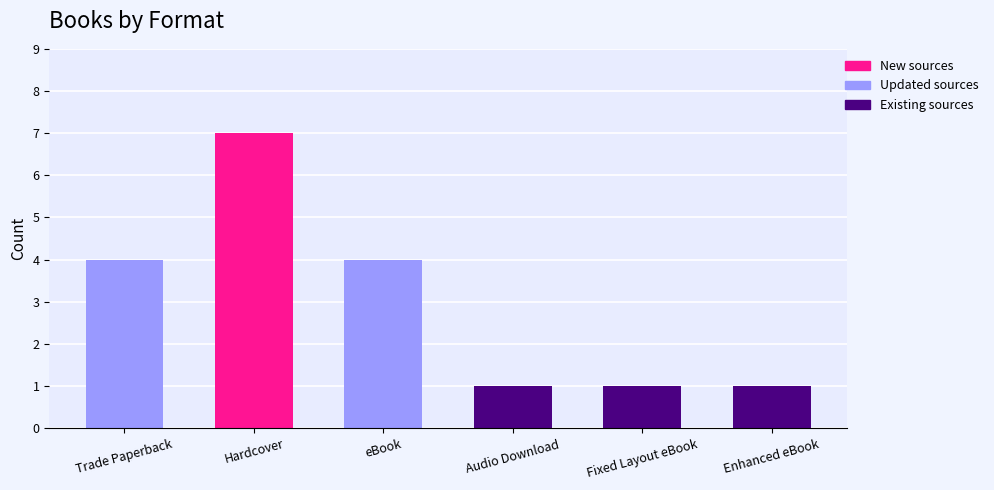

Reading left to right, extract all data points from this chart.

4	7	4	1	1	1